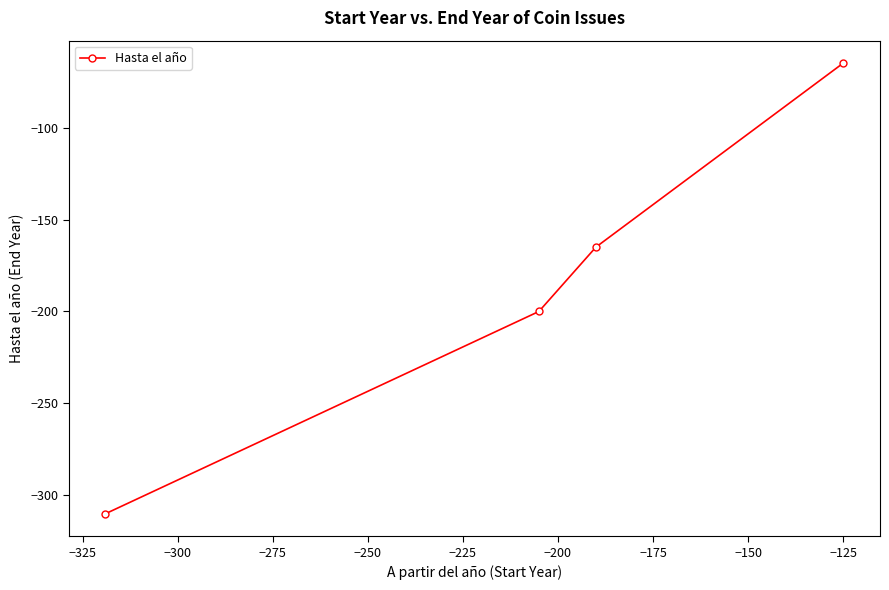

True or false: the data has more than 0 interior local peaks.

False